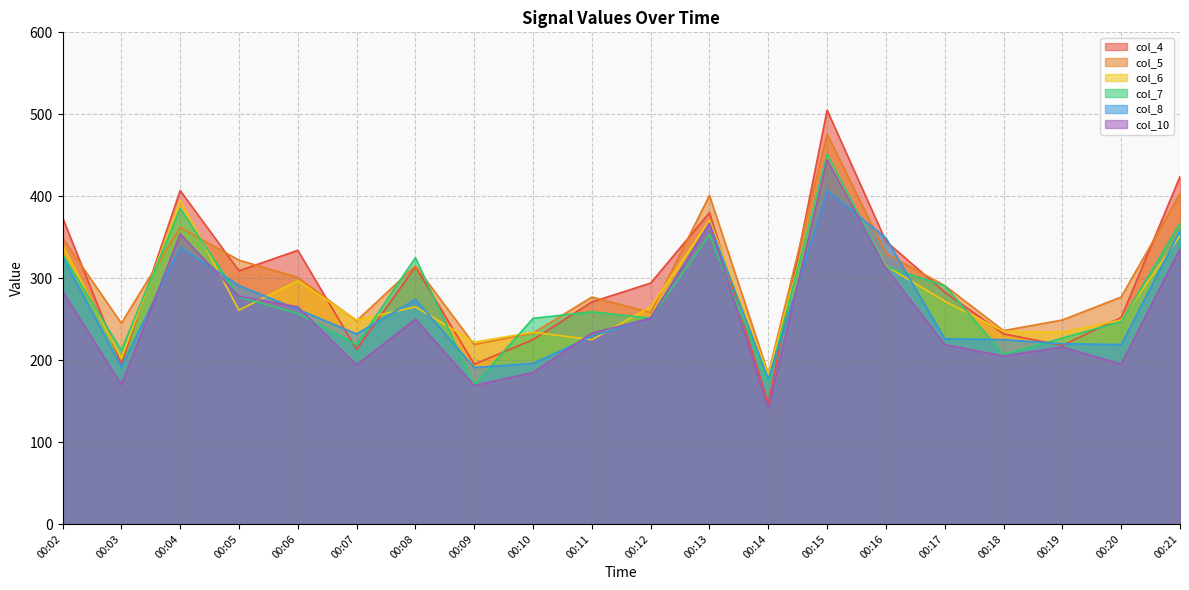

What is the difference between the maximum and second lowest values in the col_8 series?

216